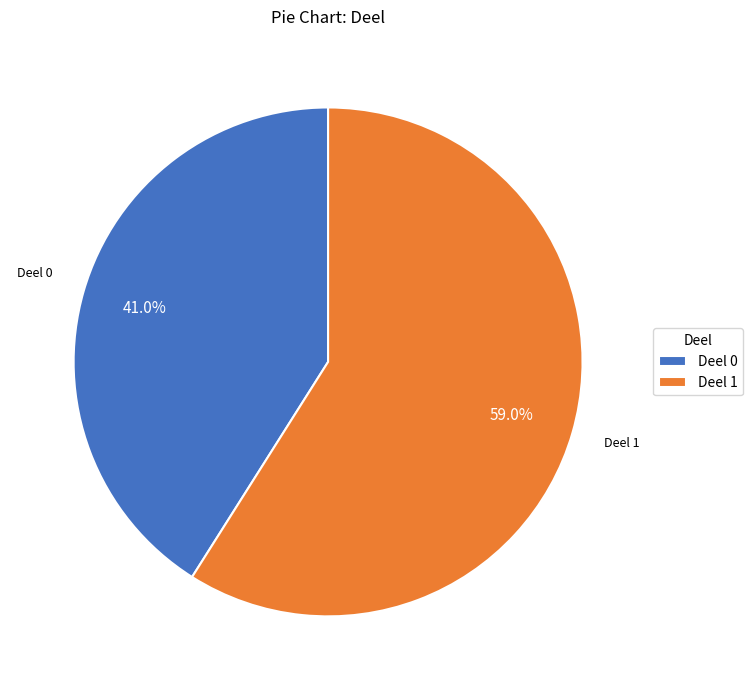

How many slices are in this pie chart?

2